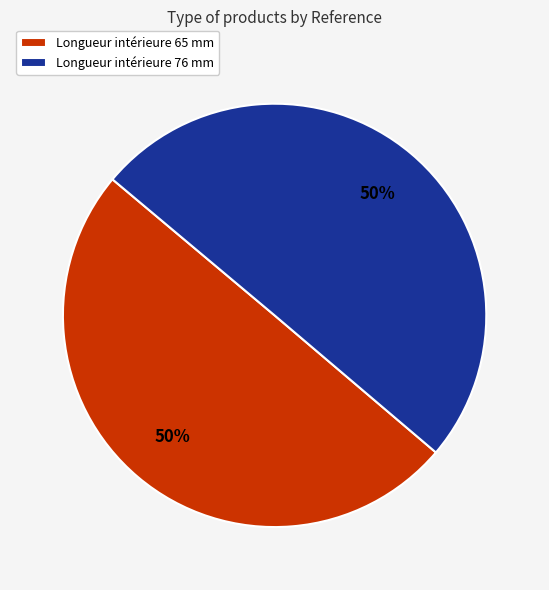

The Longueur intérieure 65 mm slice represents 43% of the pie. True or false?

False